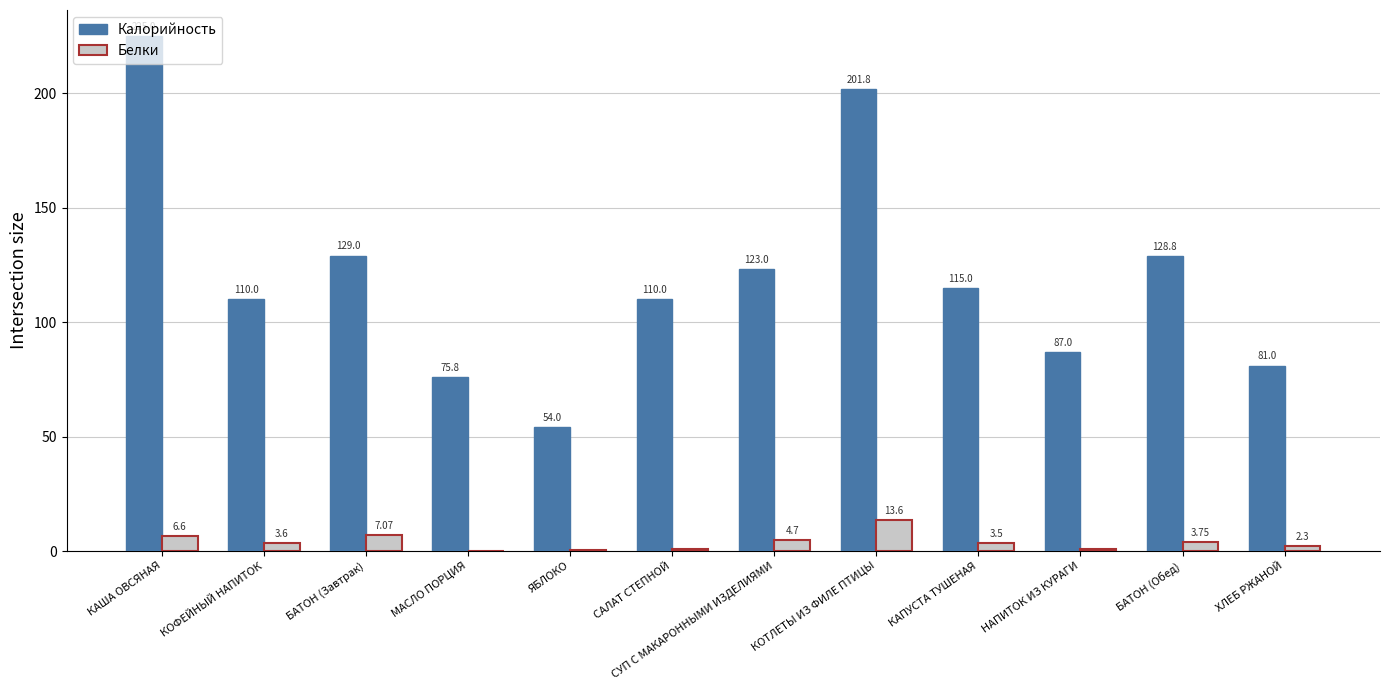

Where does the Калорийность series first go above 115?

КАША ОВСЯНАЯ